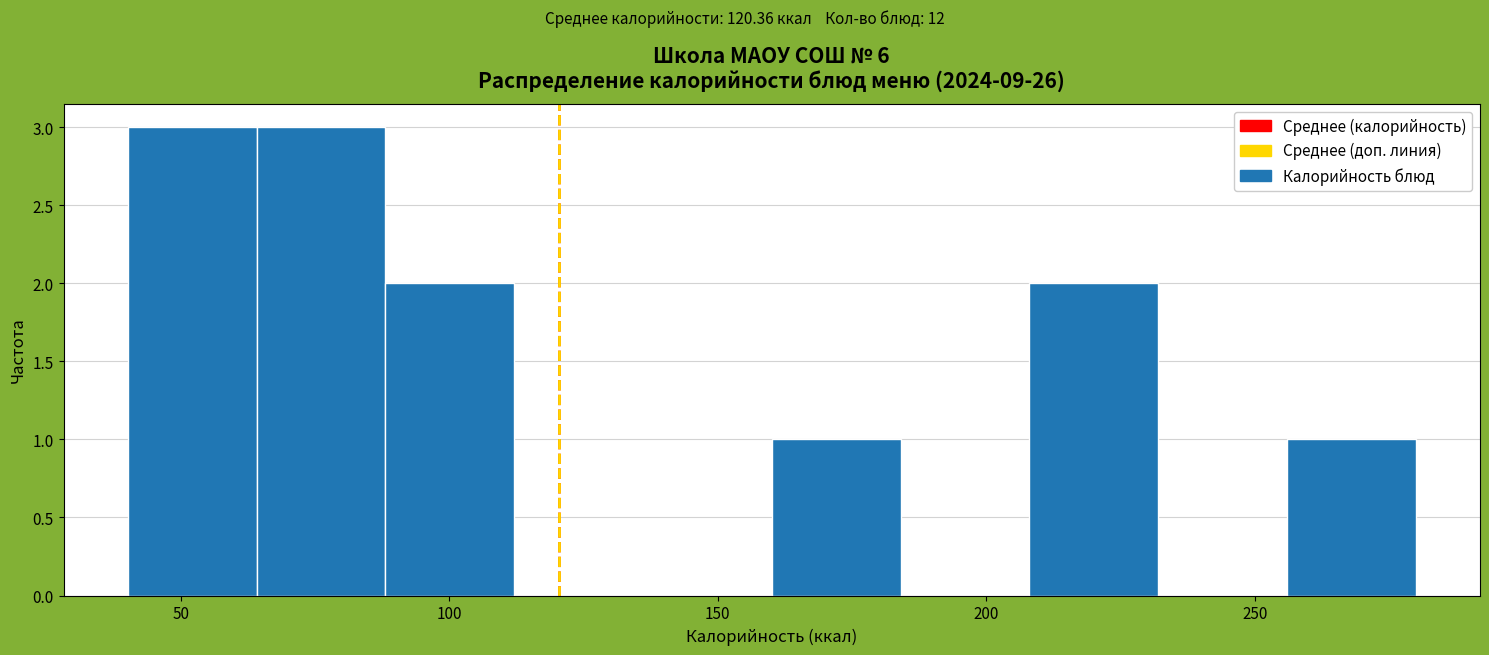

What is the height of the bar covering 210 to 230 on the x-axis? Neither the bar edges nor the heights are printed on the chart, so give them approximately, as read against the axes.

2